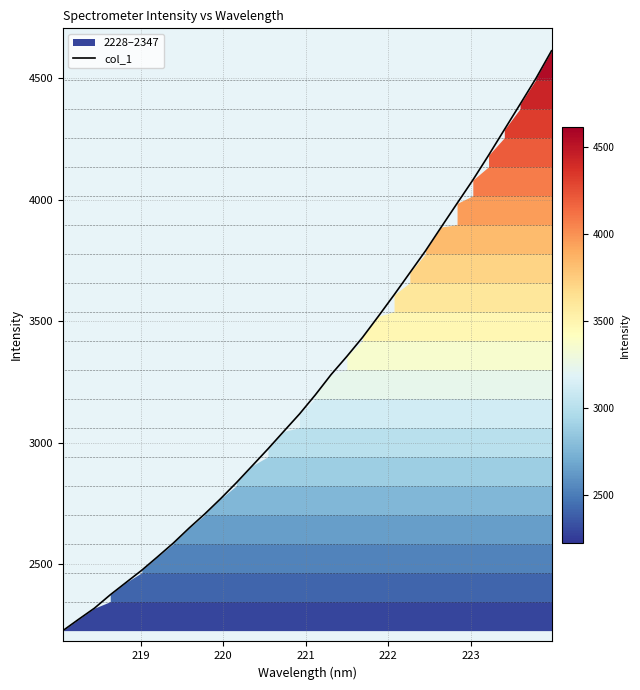

What is the lowest value of the col_1 series?

2227.9